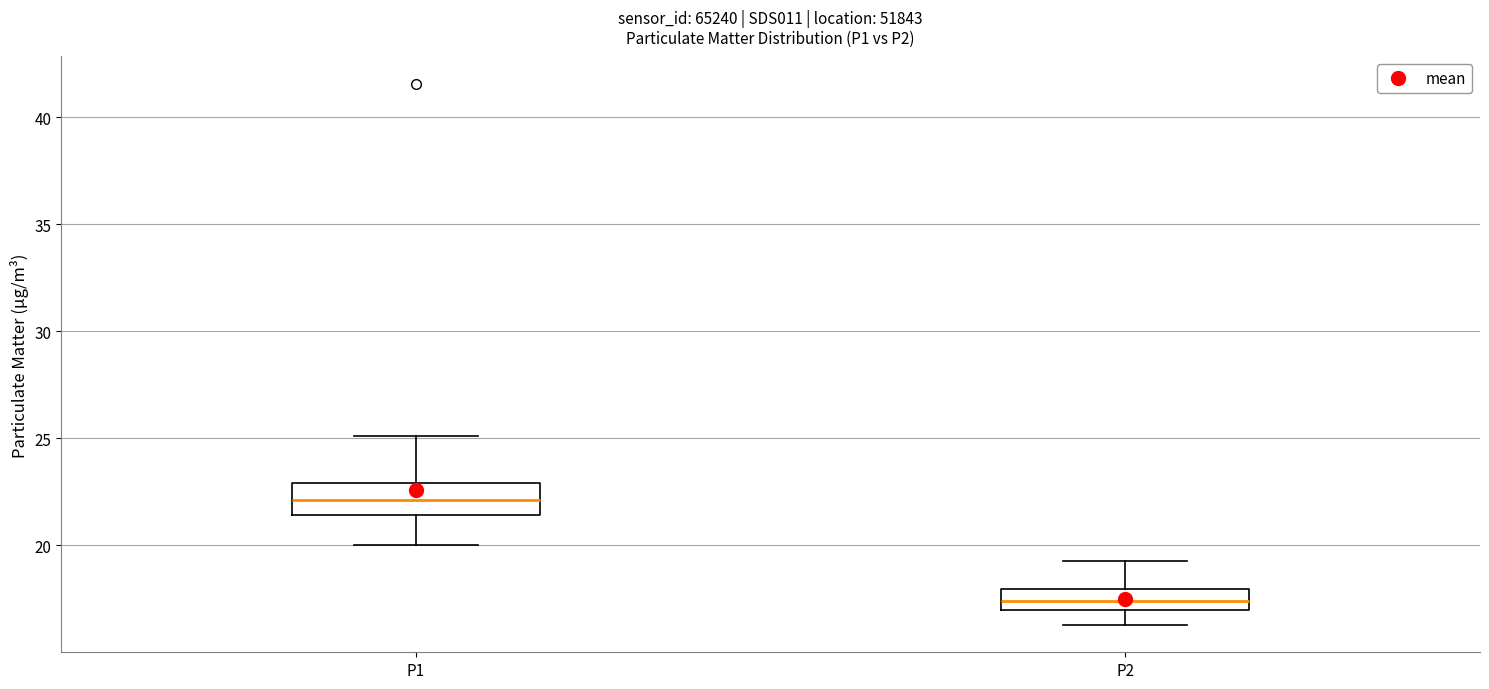

Reading left to right, read every box against the y-axis: the position of its median line, the range the box covers, and the ends of its whiskers. The values are not printed on the chart, so give them approximately, as read against the axis.

P1: median 22.0, box 21.5 to 23.0, whiskers 20.0 to 25.0
P2: median 17.5, box 17.0 to 18.0, whiskers 16.5 to 19.5